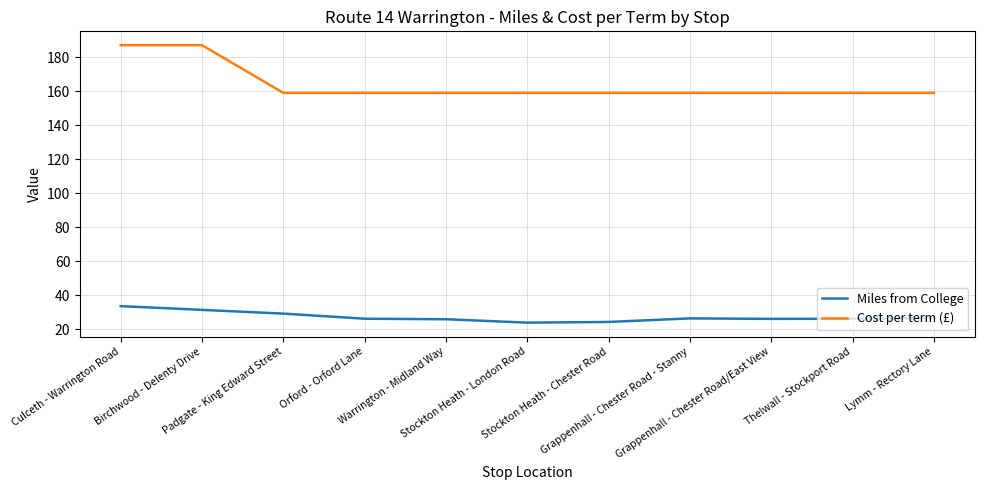

Which series has the largest range (max minus min)?

Cost per term (£)